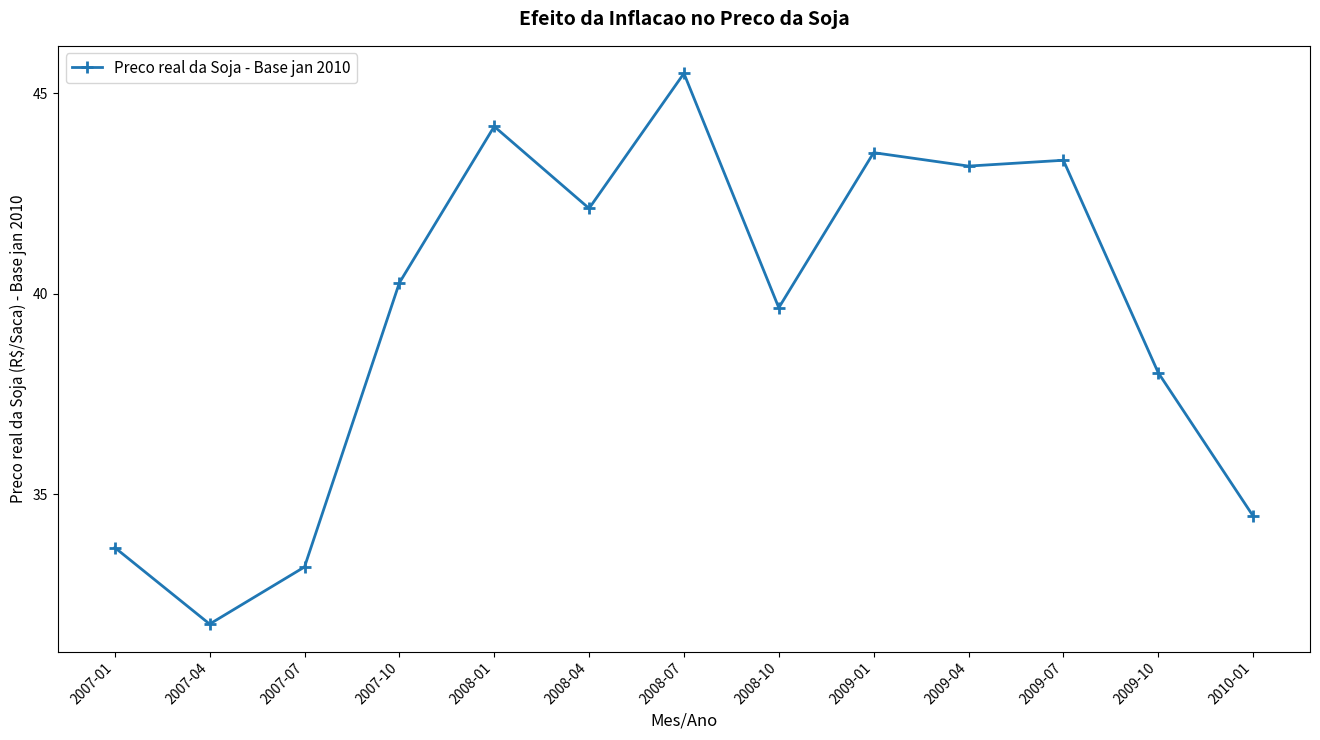

Reading left to right, extract all data points from this chart.

33.7	31.8	33.2	40.3	44.2	42.1	45.5	39.7	43.5	43.2	43.3	38.0	34.5